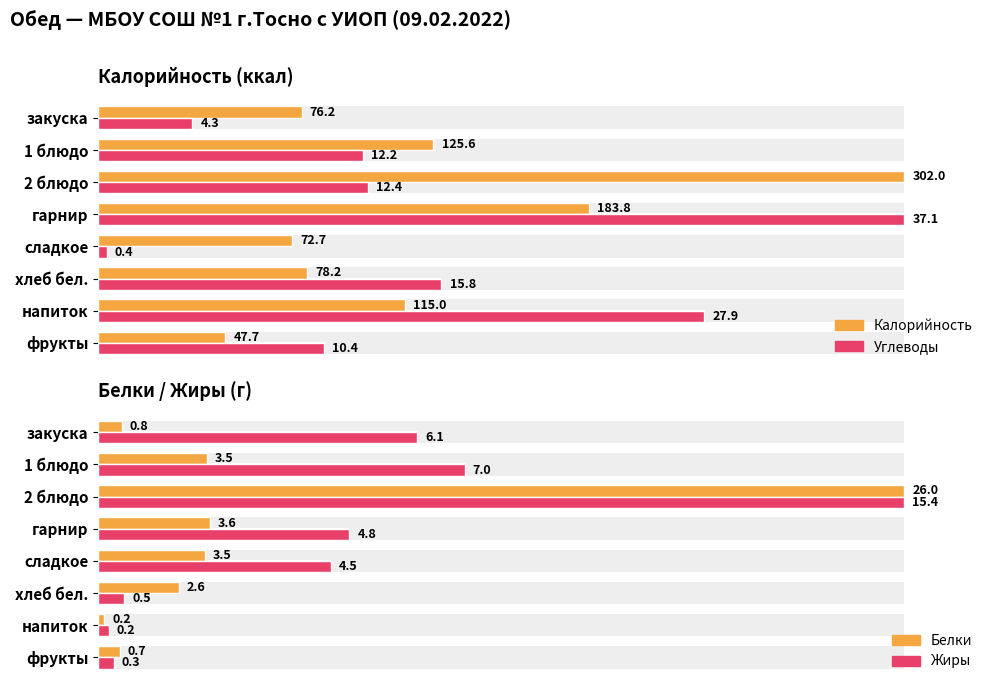

How many groups of bars are there?

8